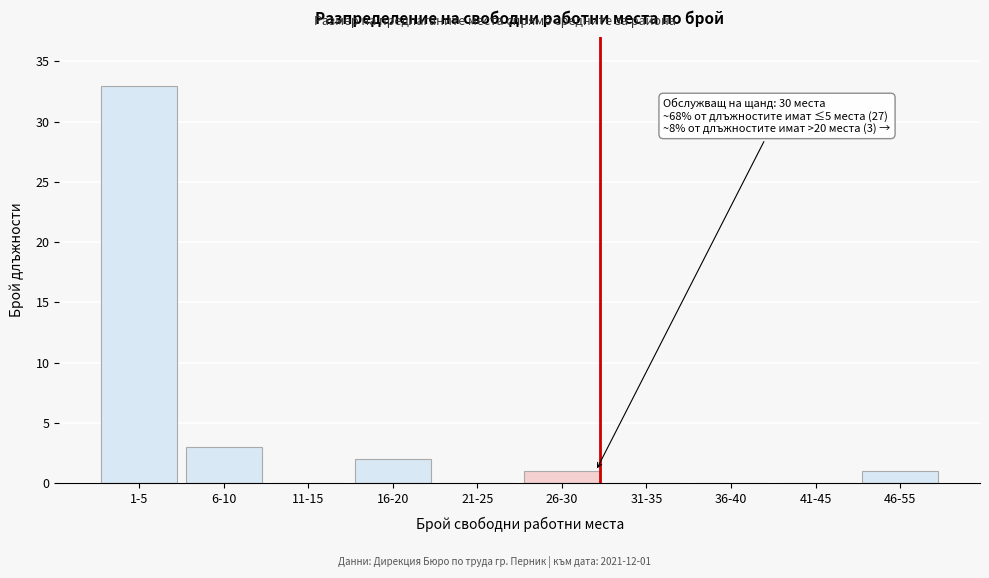

Reading right to left, extract all data points from this chart.

46-55=1	41-45=0	36-40=0	31-35=0	26-30=1	21-25=0	16-20=2	11-15=0	6-10=3	1-5=33